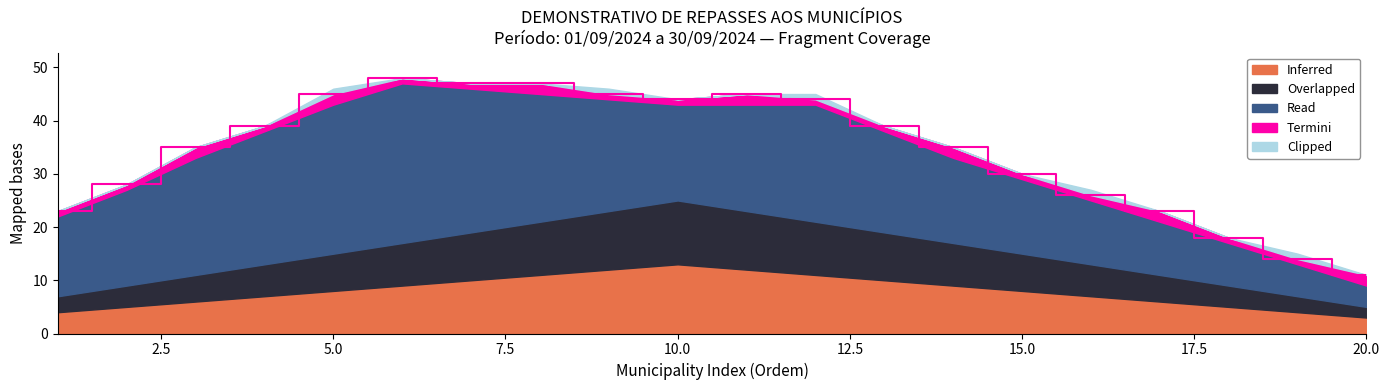

Rank the categories by Clipped value from lowest to highest.

1, 2, 3, 4, 6, 7, 8, 10, 11, 13, 14, 15, 17, 18, 20, 5, 9, 12, 16, 19